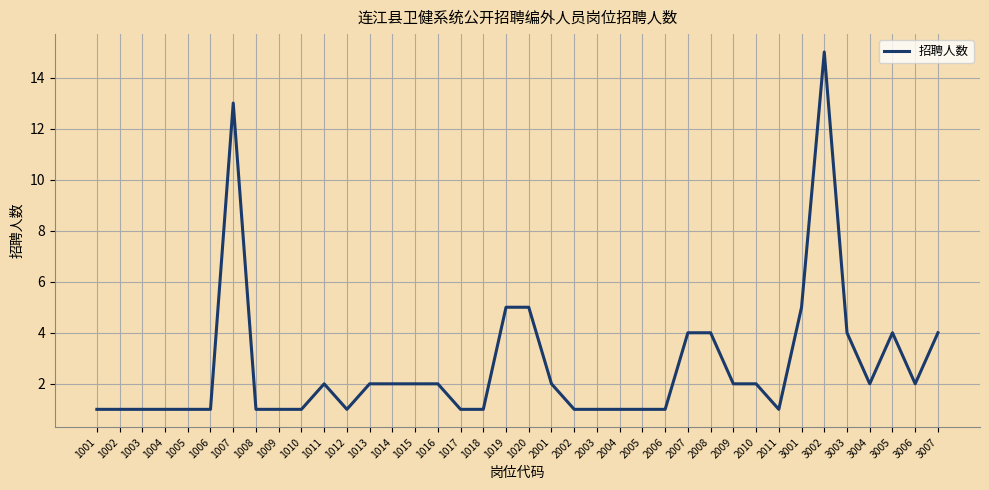

Reading left to right, transcribe all the data shown in this chart.

1001=1	1002=1	1003=1	1004=1	1005=1	1006=1	1007=13	1008=1	1009=1	1010=1	1011=2	1012=1	1013=2	1014=2	1015=2	1016=2	1017=1	1018=1	1019=5	1020=5	2001=2	2002=1	2003=1	2004=1	2005=1	2006=1	2007=4	2008=4	2009=2	2010=2	2011=1	3001=5	3002=15	3003=4	3004=2	3005=4	3006=2	3007=4